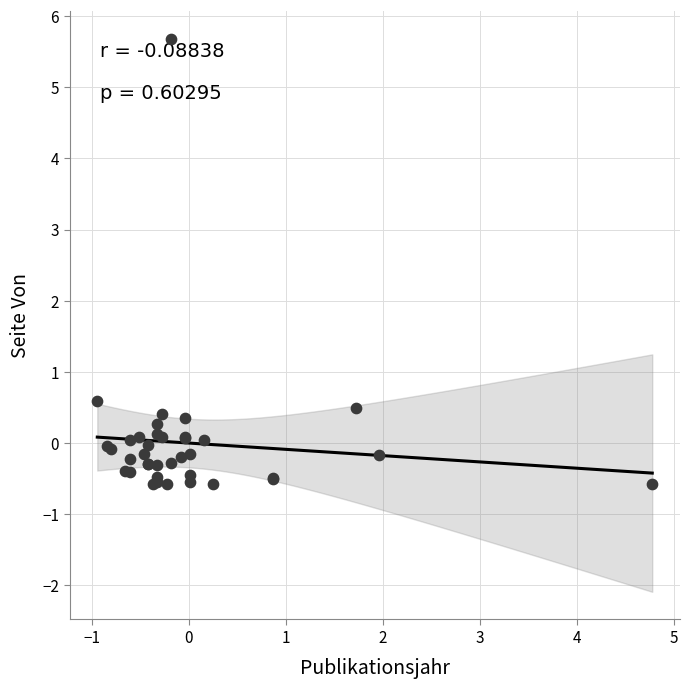

What Y value in the scatter plot is closest to 2?

0.6